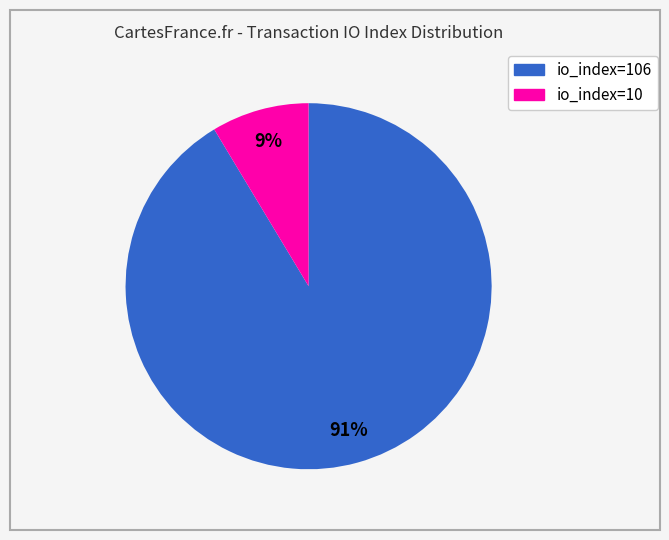

Count the number of slices in the pie.

2